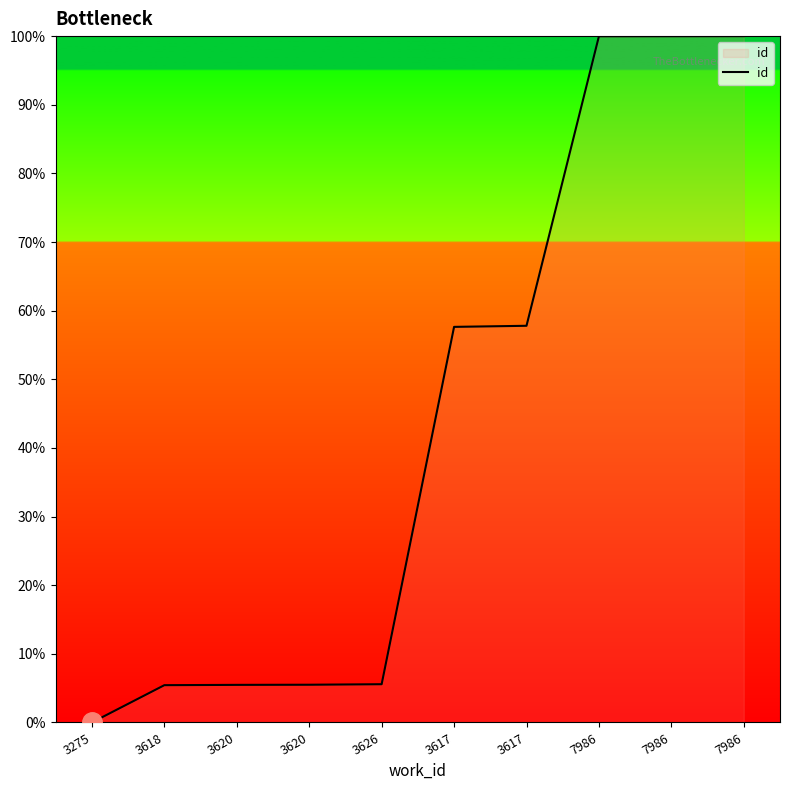

What is the average value?

43.7